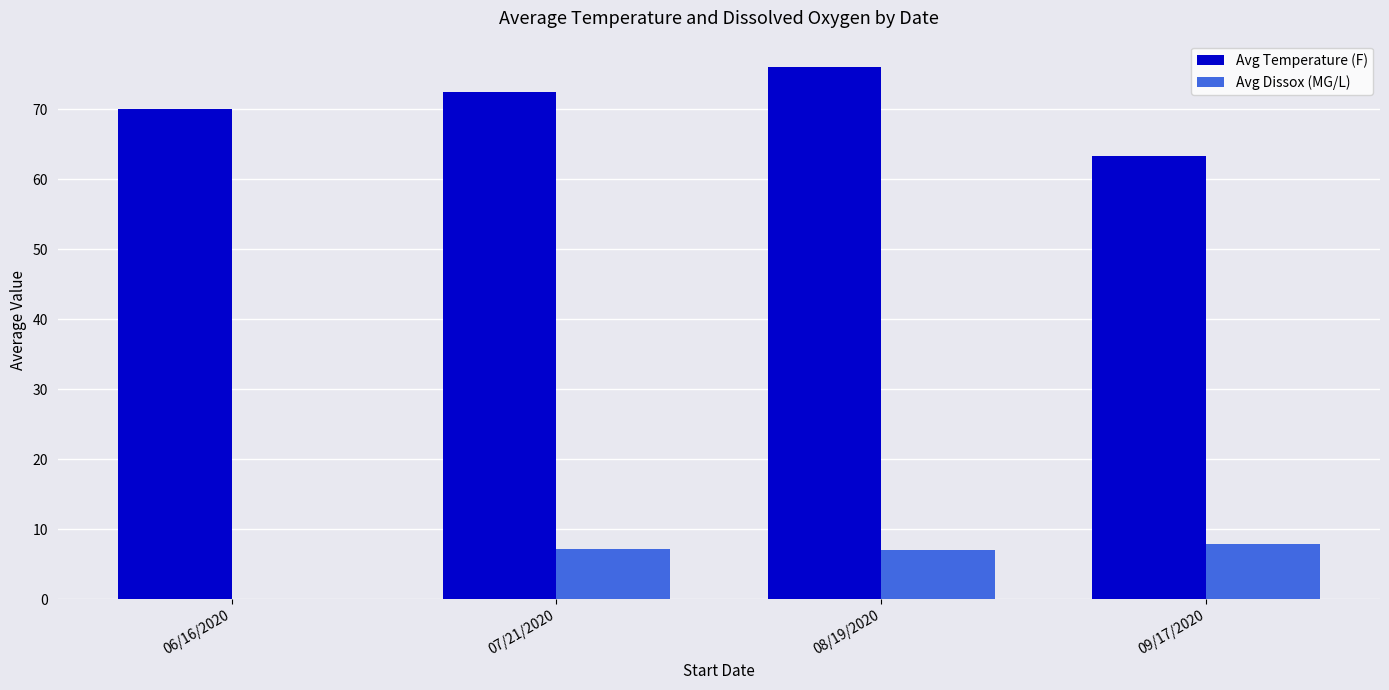

What is the total value across all series at 06/16/2020?

70.0